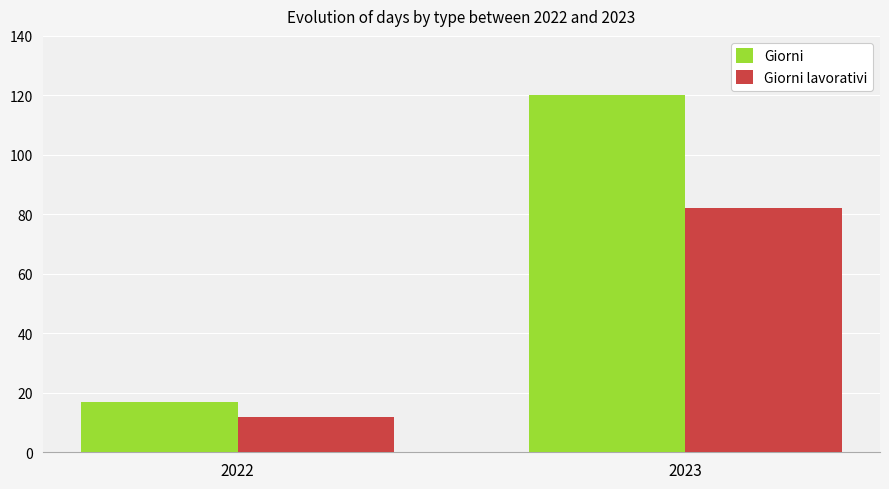

What is the sum of the Giorni lavorativi values at 2022 and 2023?

94